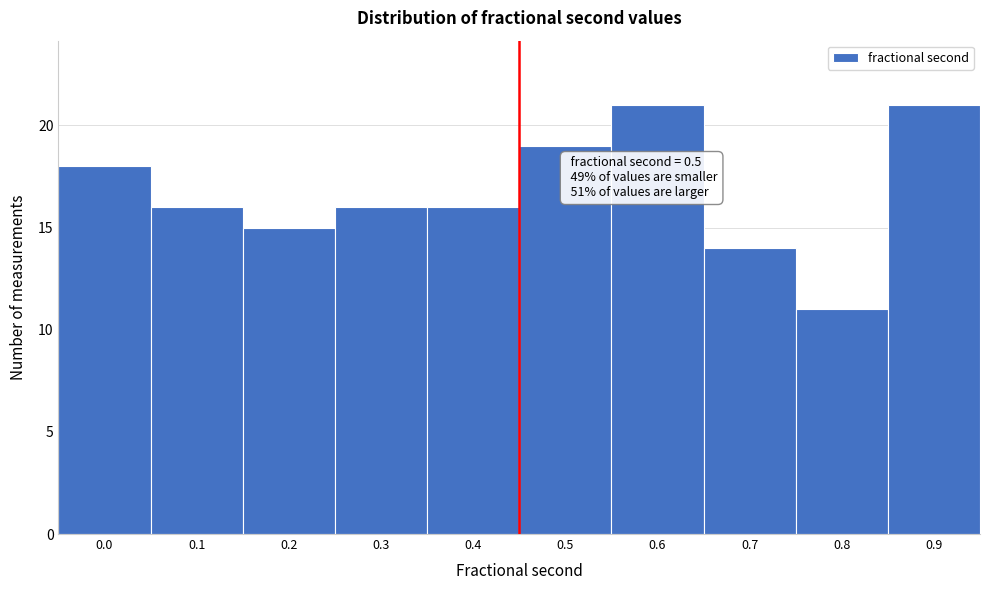

Reading left to right, list all the values displayed in this chart.

0.0=18	0.1=16	0.2=15	0.3=16	0.4=16	0.5=19	0.6=21	0.7=14	0.8=11	0.9=21